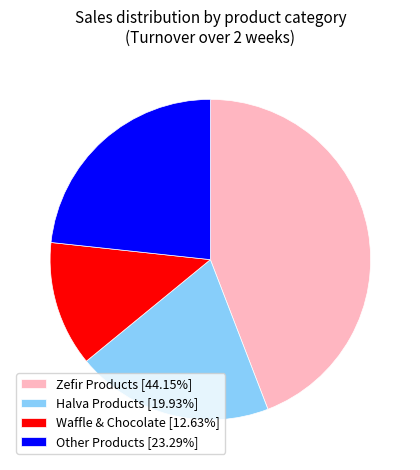

What is the ratio of the value at Waffle & Chocolate [12.63%] to the value at Halva Products [19.93%]?

0.6